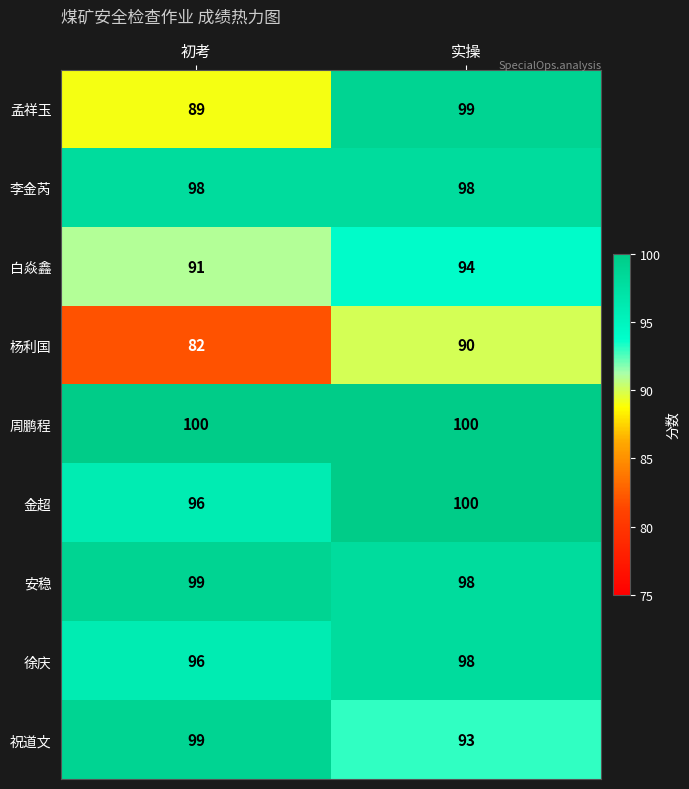

What is the sum of the 李金芮 values at 初考 and 实操?

196